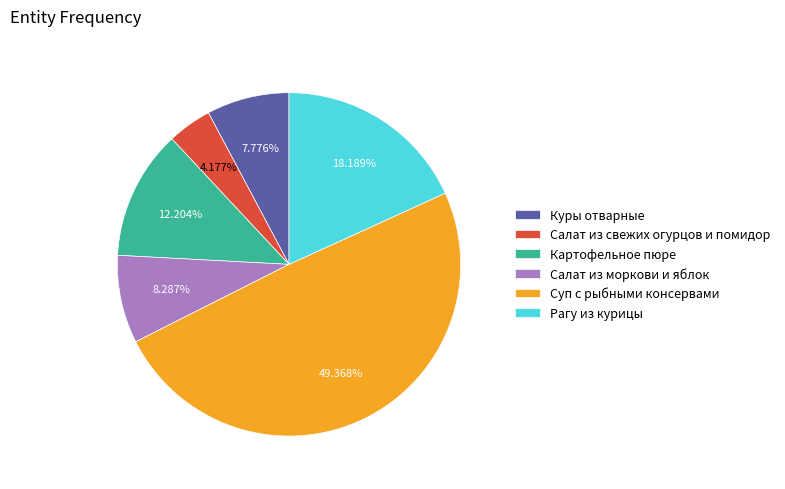

Rank the categories by value from lowest to highest.

Салат из свежих огурцов и помидор, Куры отварные, Салат из моркови и яблок, Картофельное пюре, Рагу из курицы, Суп с рыбными консервами